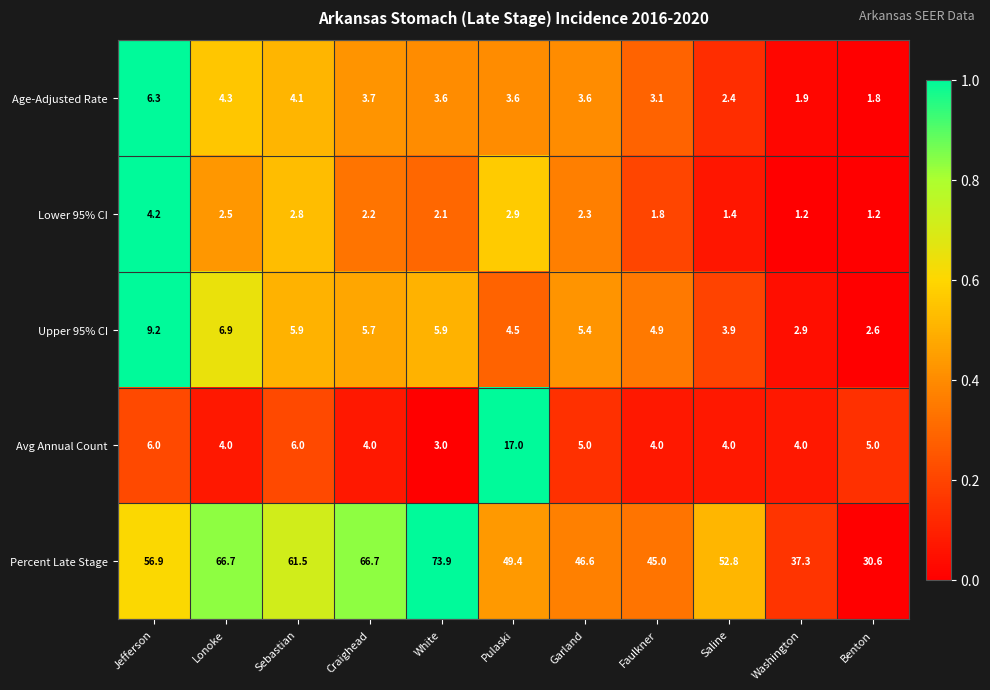

At Lonoke, list the series in order from largest to smallest.

Percent Late Stage, Upper 95% CI, Age-Adjusted Rate, Avg Annual Count, Lower 95% CI